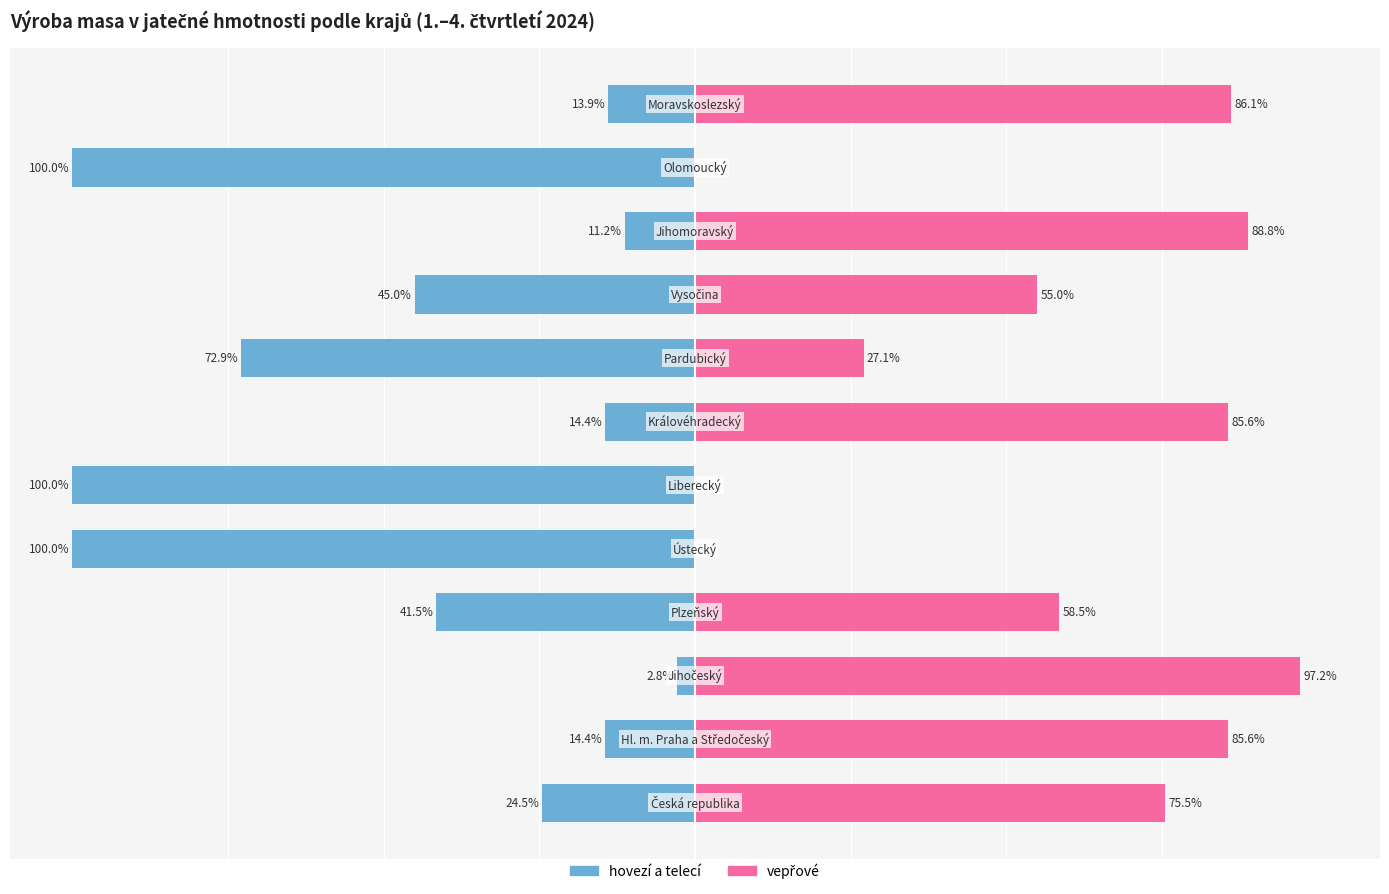

Reading left to right, list all the values displayed in this chart.

hovezí a telecí: -24.5	-14.4	-2.8	-41.5	-100.0	-100.0	-14.4	-72.9	-45.0	-11.2	-100.0	-13.9
vepřové: 75.5	85.6	97.2	58.5	0.0	0.0	85.6	27.1	55.0	88.8	0.0	86.1